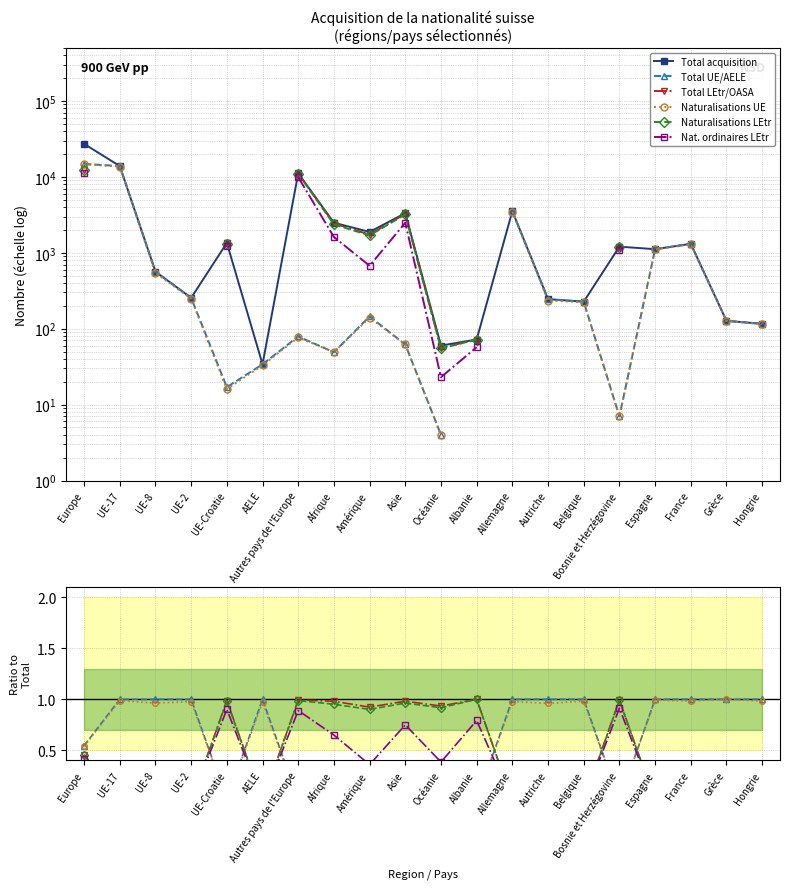

What is the value of the Naturalisations UE point at the 14th from the left?

1.0